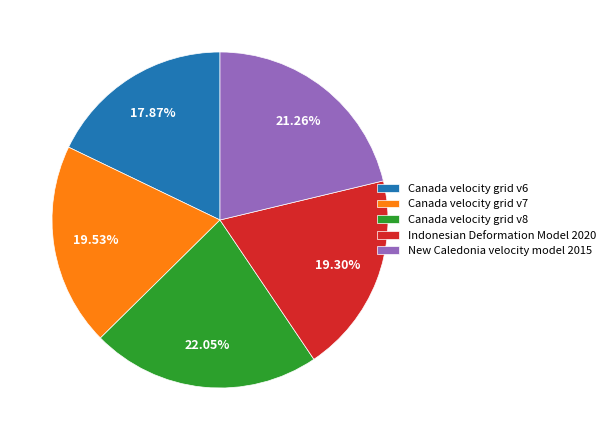

What is the ratio of the value at Indonesian Deformation Model 2020 to the value at Canada velocity grid v7?

1.0